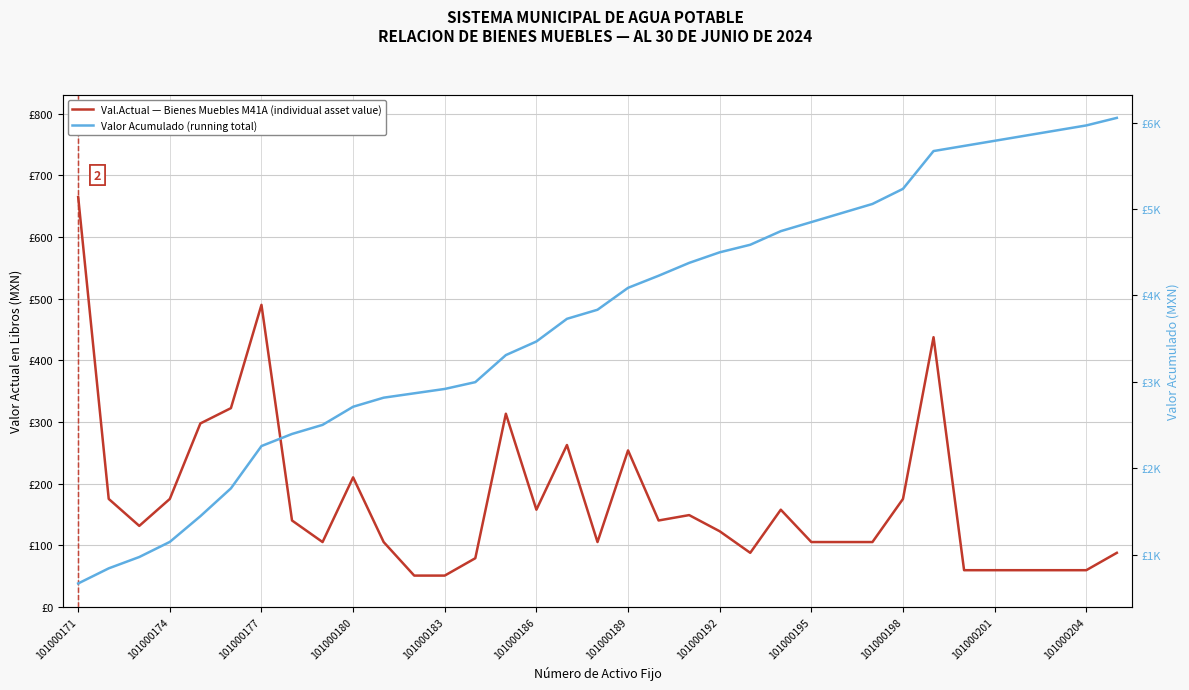

How many distinct data groups are displayed?

2